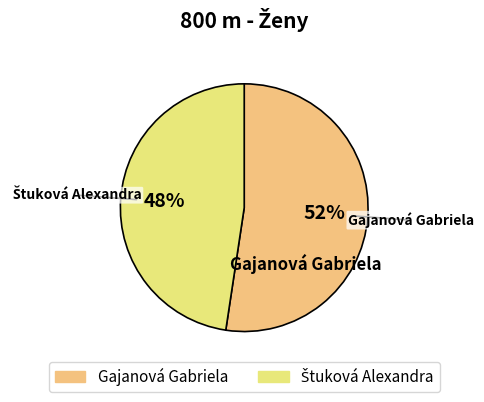

The Gajanová Gabriela slice represents 52% of the pie. True or false?

True